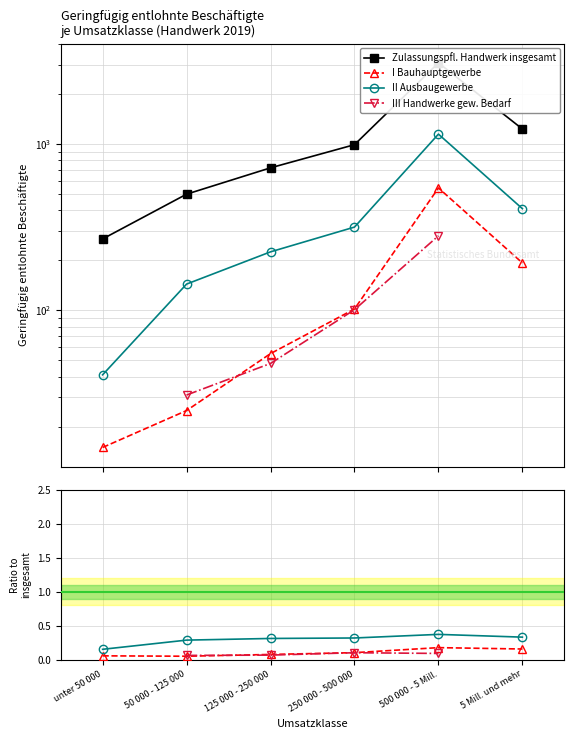

What is the label of the 3rd point from the left?

125 000 - 250 000